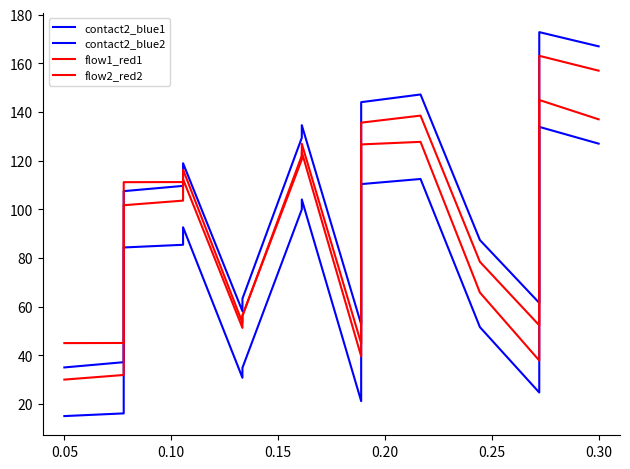

True or false: contact2_blue1 has a value of 116.0 at 12.

False